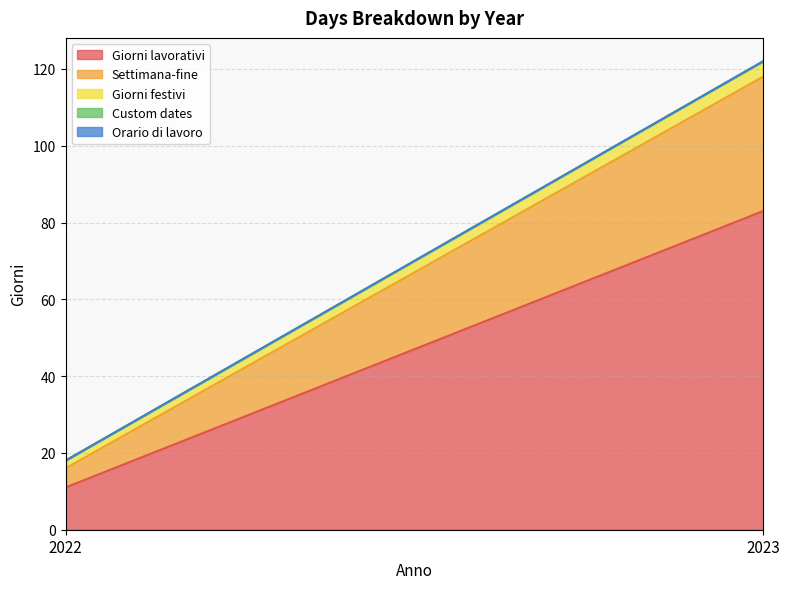

Reading right to left, extract all data points from this chart.

Giorni lavorativi: 83	11
Settimana-fine: 35	5
Giorni festivi: 4	2
Custom dates: 0	0
Orario di lavoro: 0	0